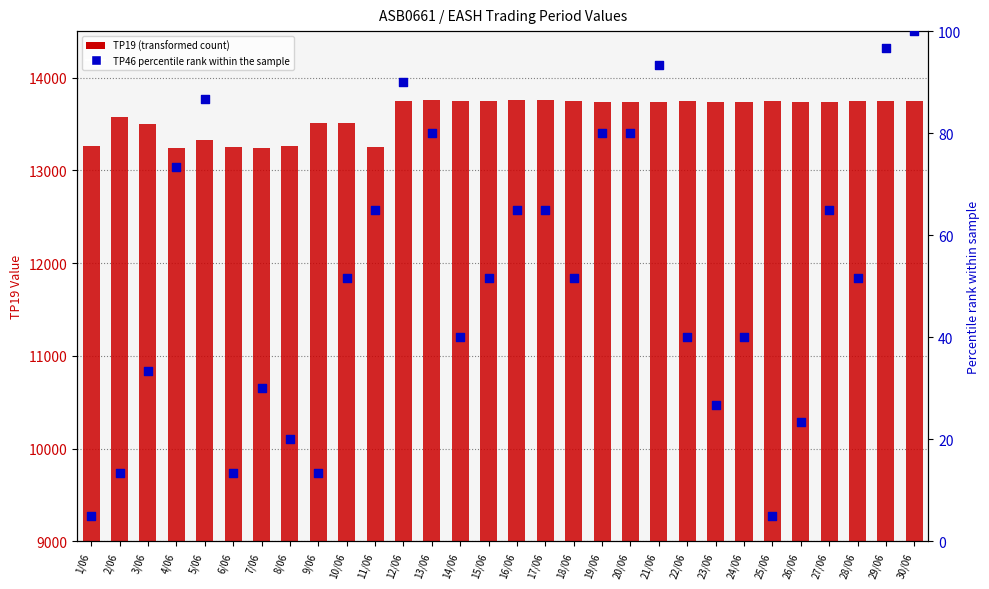

Which series contains the lowest Y value?

TP46 percentile rank within sample